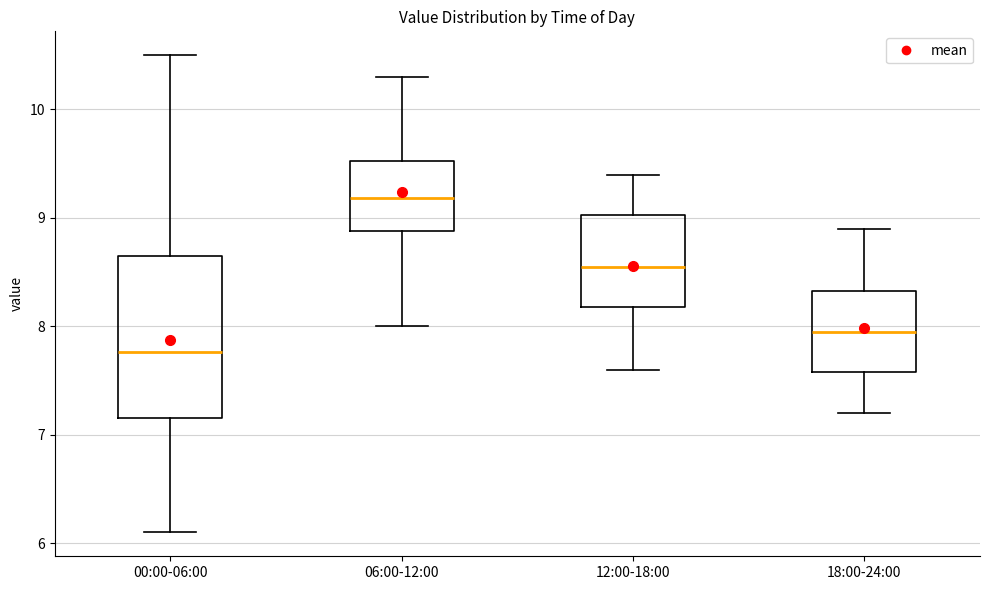

Comparing the boxes themselves (not the whiskers), which one is the tallest?

00:00-06:00